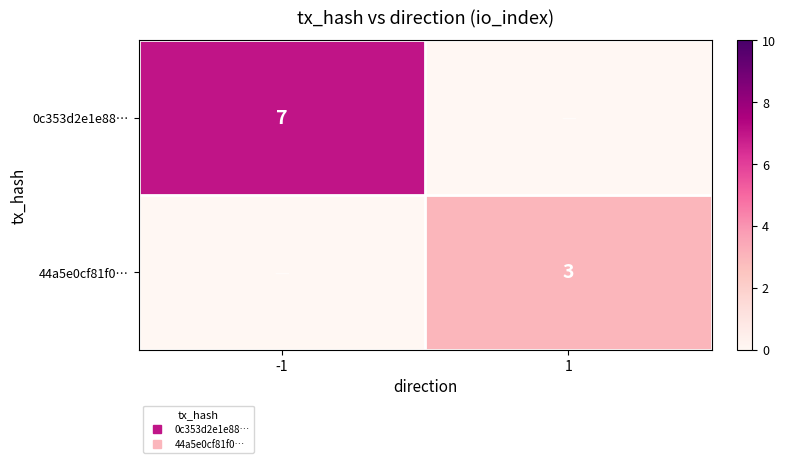

At how many categories does at least one series exceed 1?

2